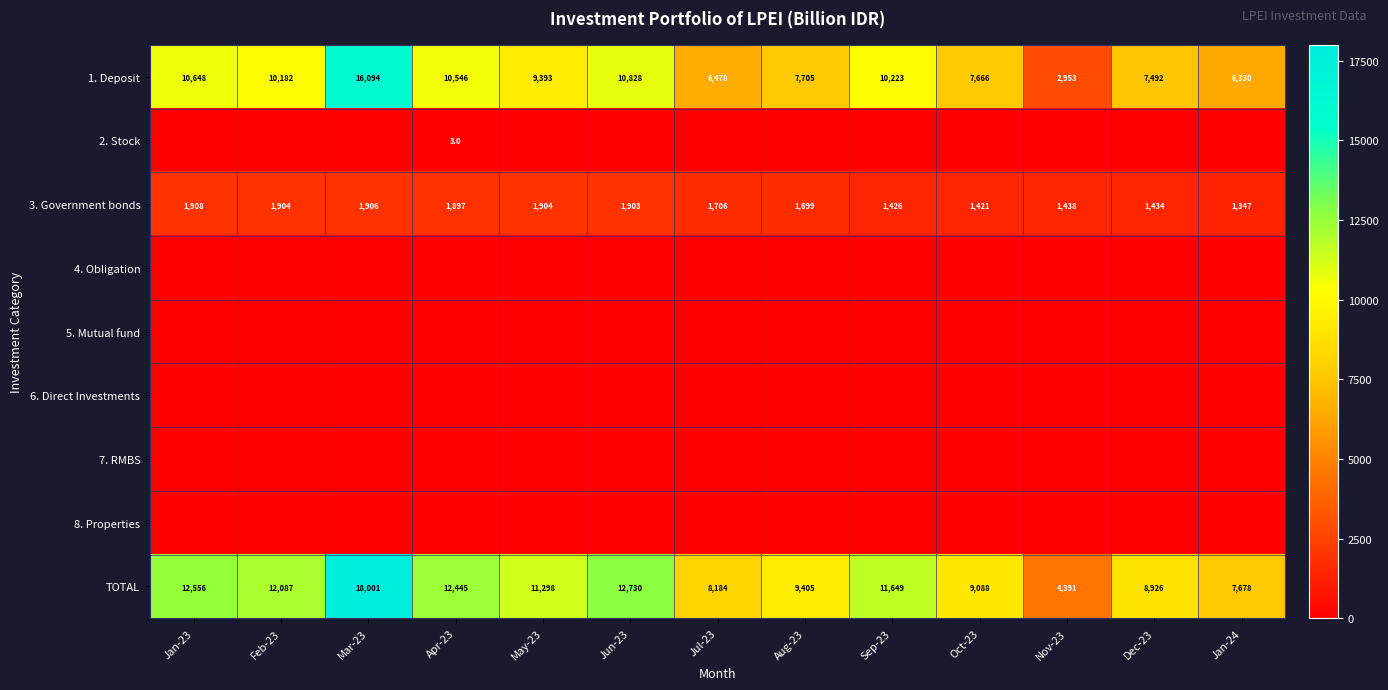

Which has a higher value, Mar-23 or Jun-23?

Mar-23